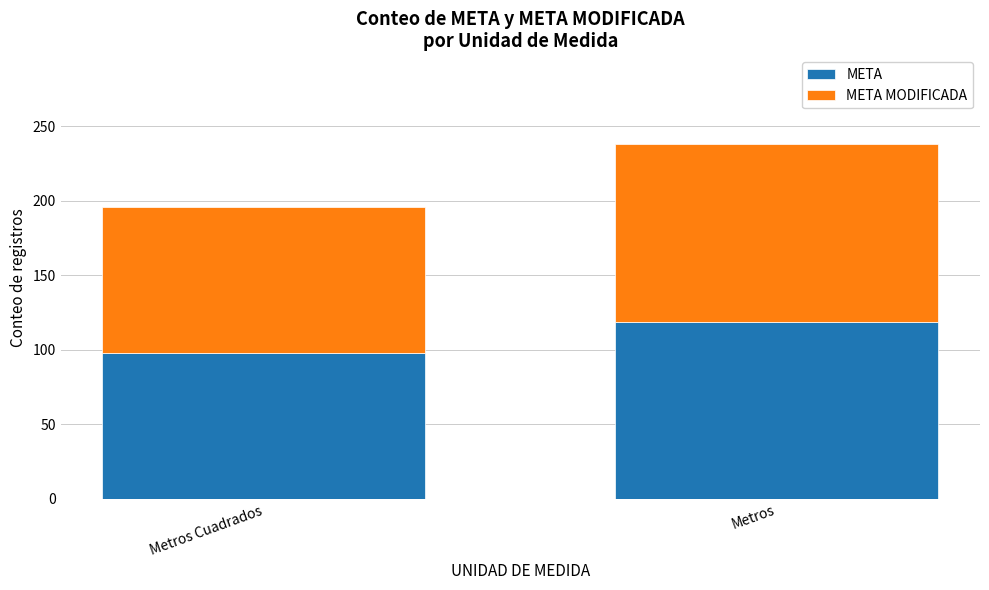

What is the difference between the maximum and minimum values in the META series?

21